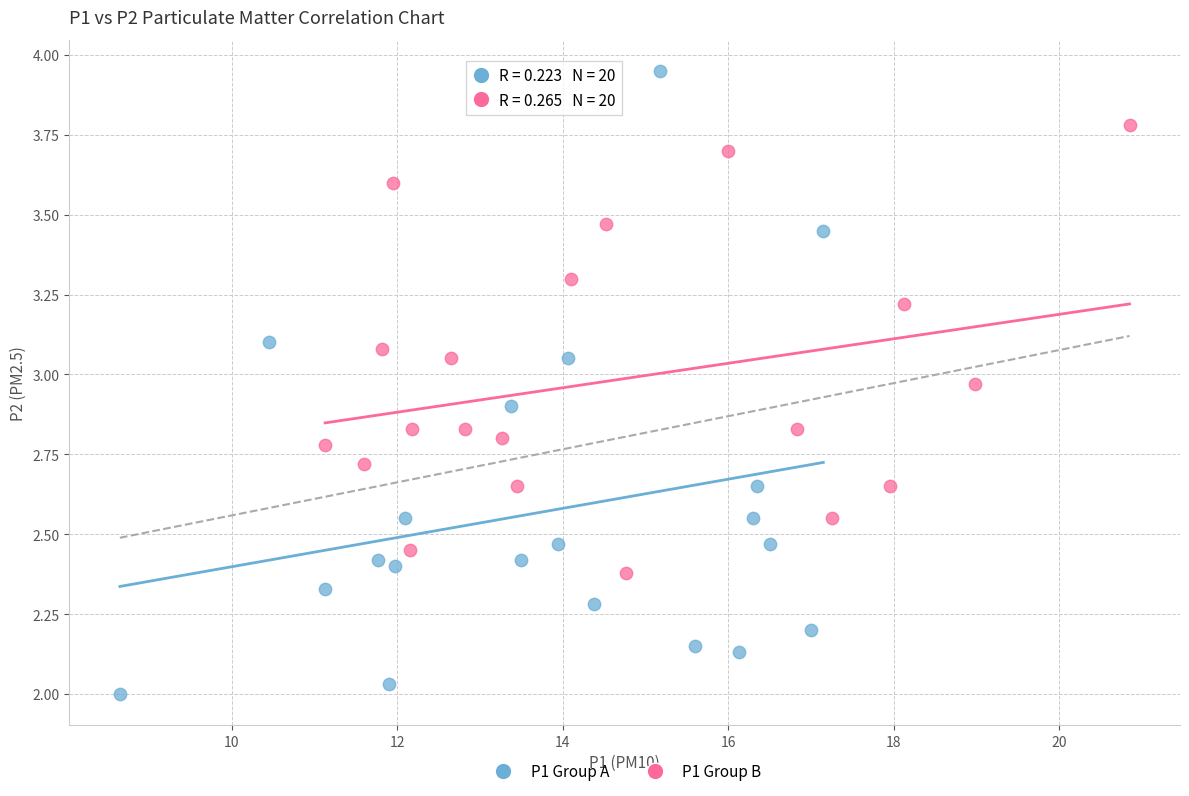

Which series reaches the minimum Y coordinate?

P1 Group A